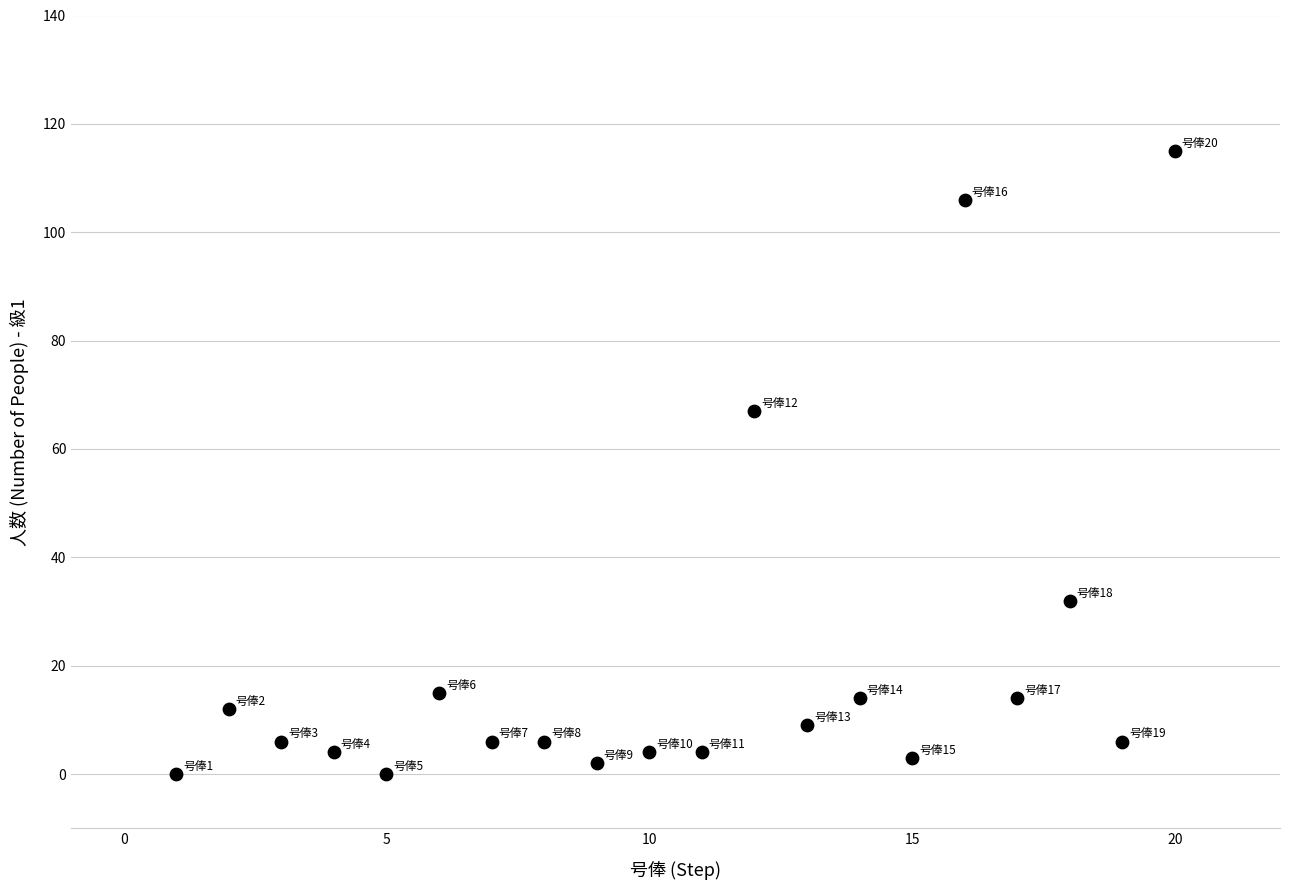

What Y value in the scatter plot is closest to 57?

67